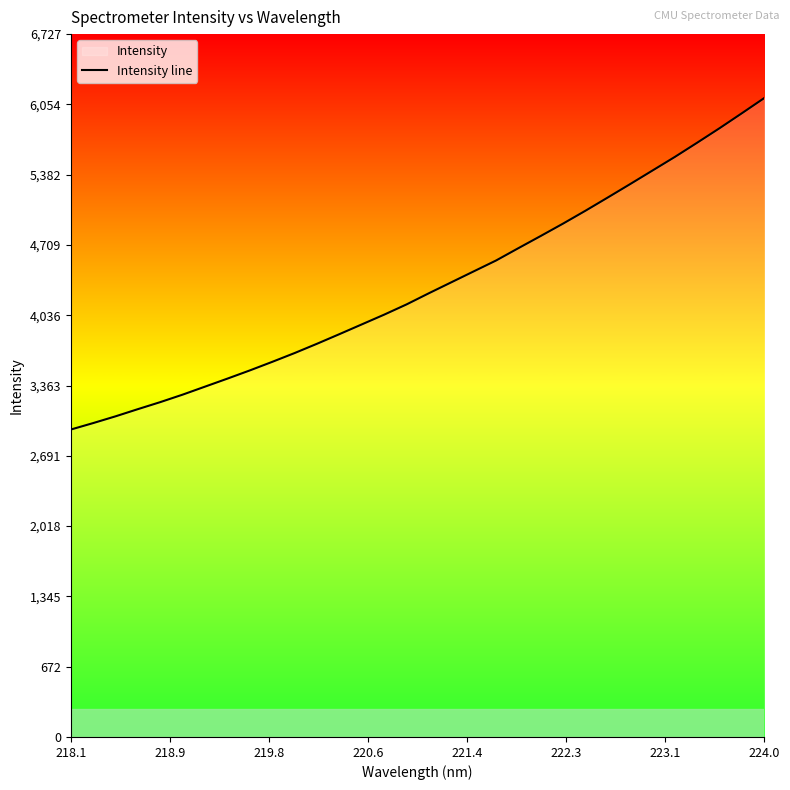

What is the average value?

4313.4